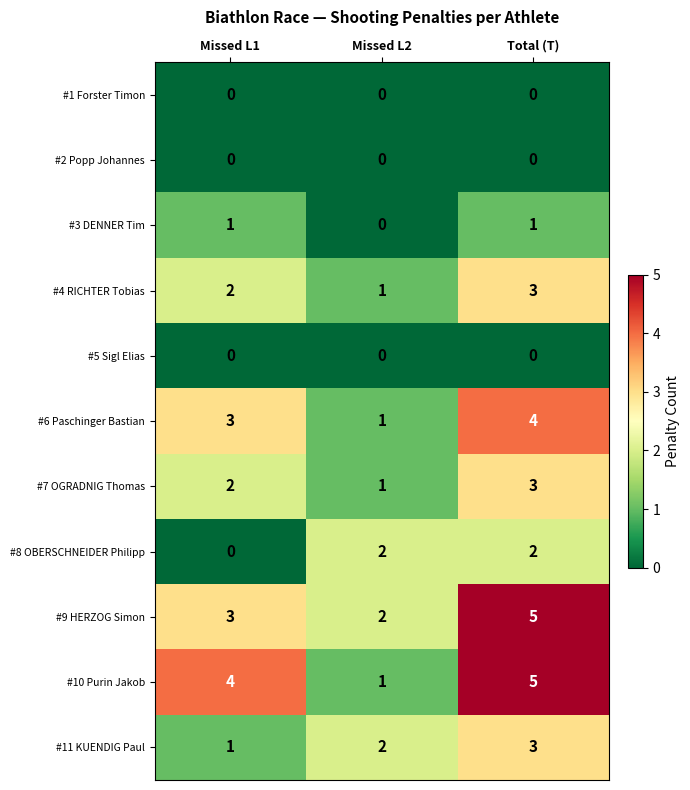

True or false: #10 Purin Jakob has a value of 4 at Missed L1.

True